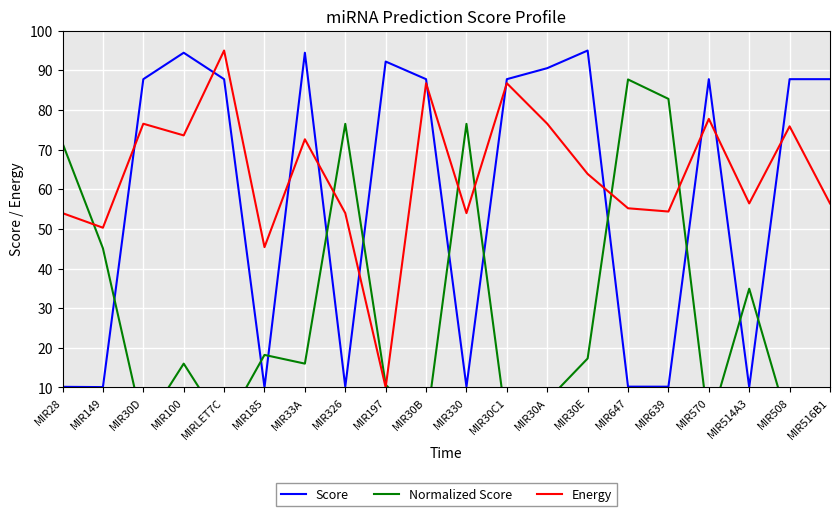

At which category is the sum across all series the highest?

MIR100